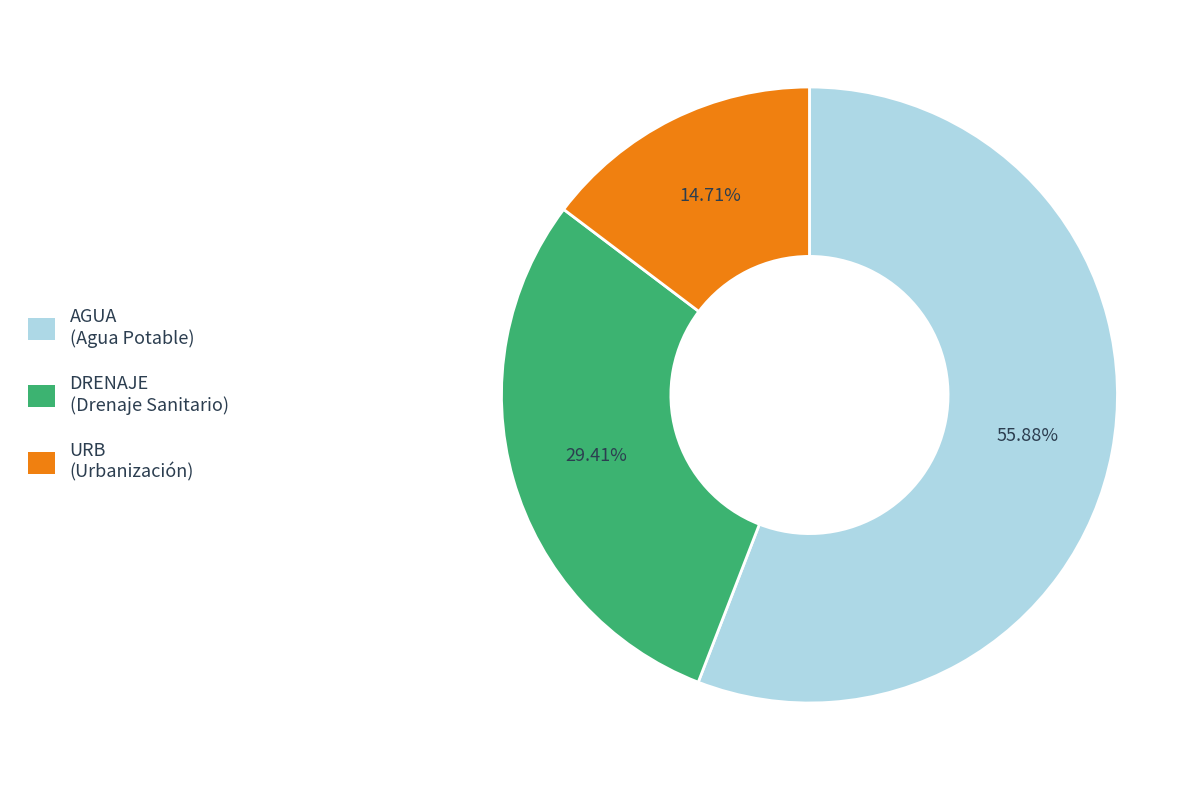

Rank the categories by value from lowest to highest.

URB, DRENAJE, AGUA